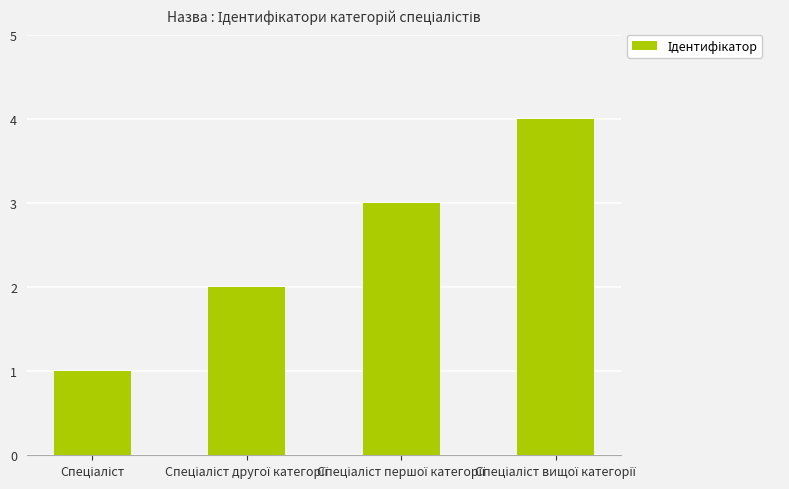

What is the difference between the maximum and minimum values?

3